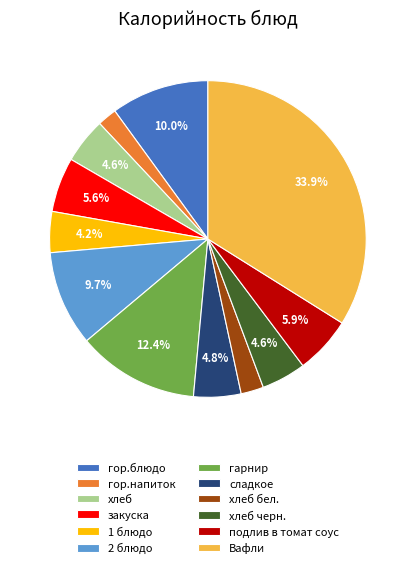

Does закуска account for over 50% of the chart?

No